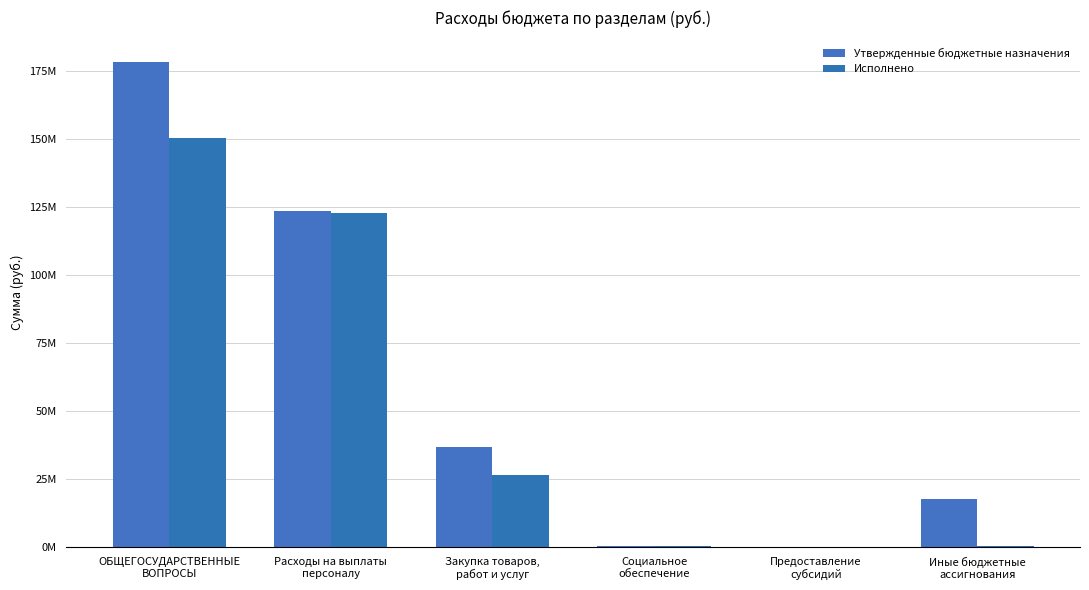

What is the difference between the highest and lowest values at ОБЩЕГОСУДАРСТВЕННЫЕ
ВОПРОСЫ?

27934171.9